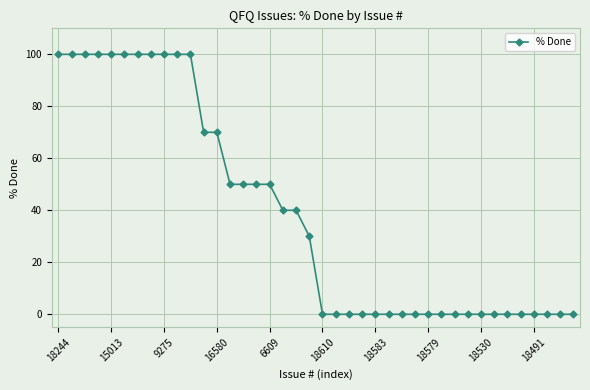

How many lines are shown in the chart?

1